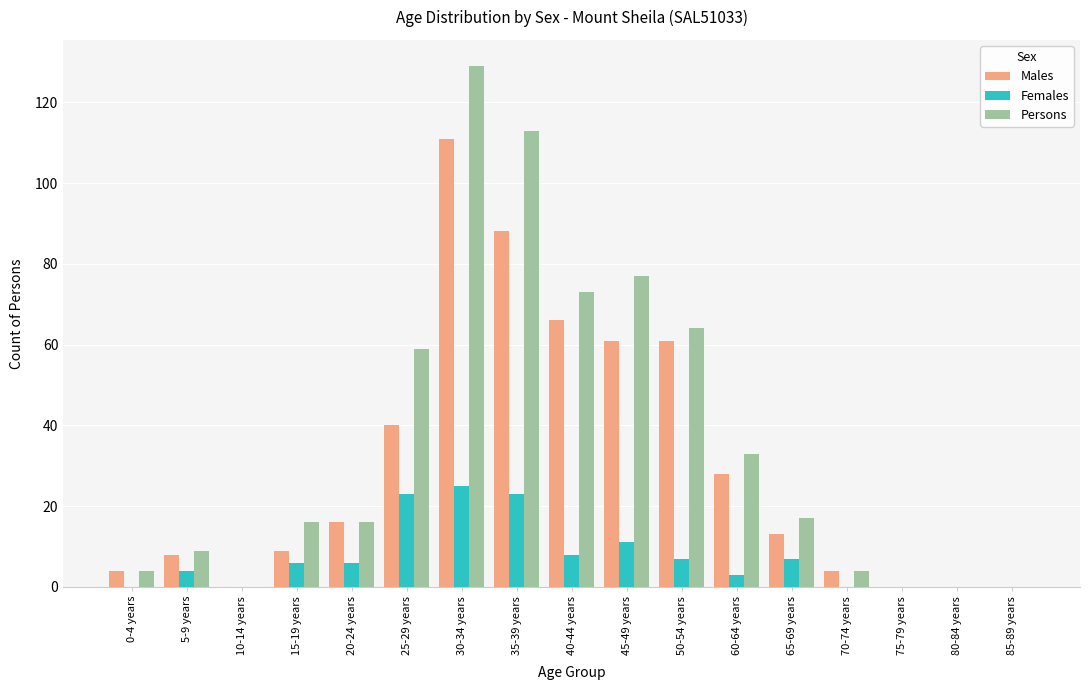

At which label does Males reach its peak?

30-34 years